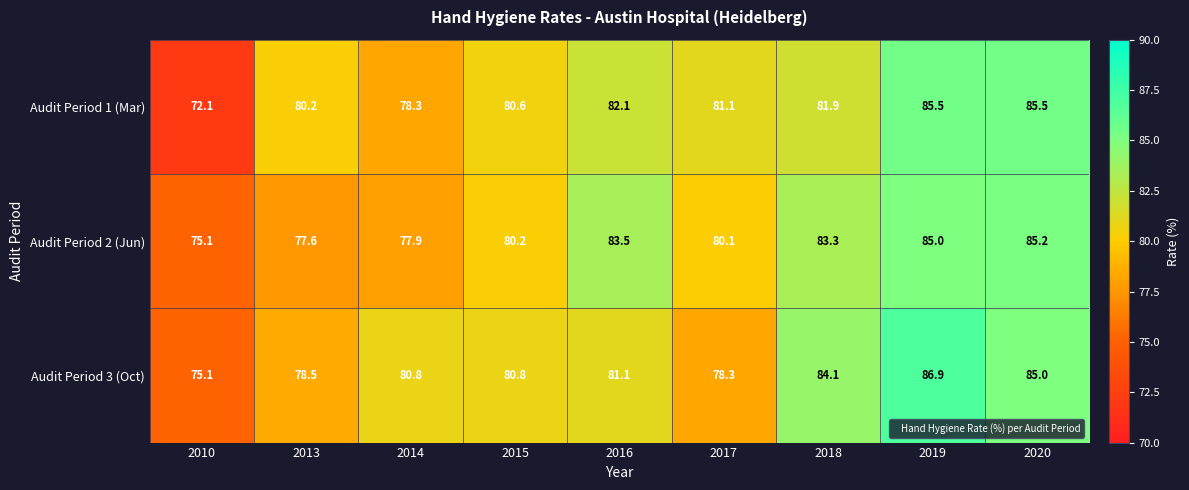

Reading right to left, transcribe all the data shown in this chart.

Audit Period 1 (Mar): 85.5	85.5	81.9	81.1	82.1	80.6	78.3	80.2	72.1
Audit Period 2 (Jun): 85.2	85.0	83.3	80.1	83.5	80.2	77.9	77.6	75.1
Audit Period 3 (Oct): 85.0	86.9	84.1	78.3	81.1	80.8	80.8	78.5	75.1